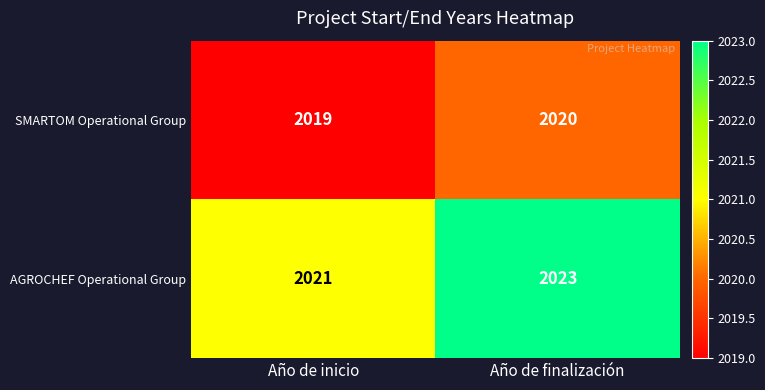

Which series has the largest range (max minus min)?

AGROCHEF Operational Group